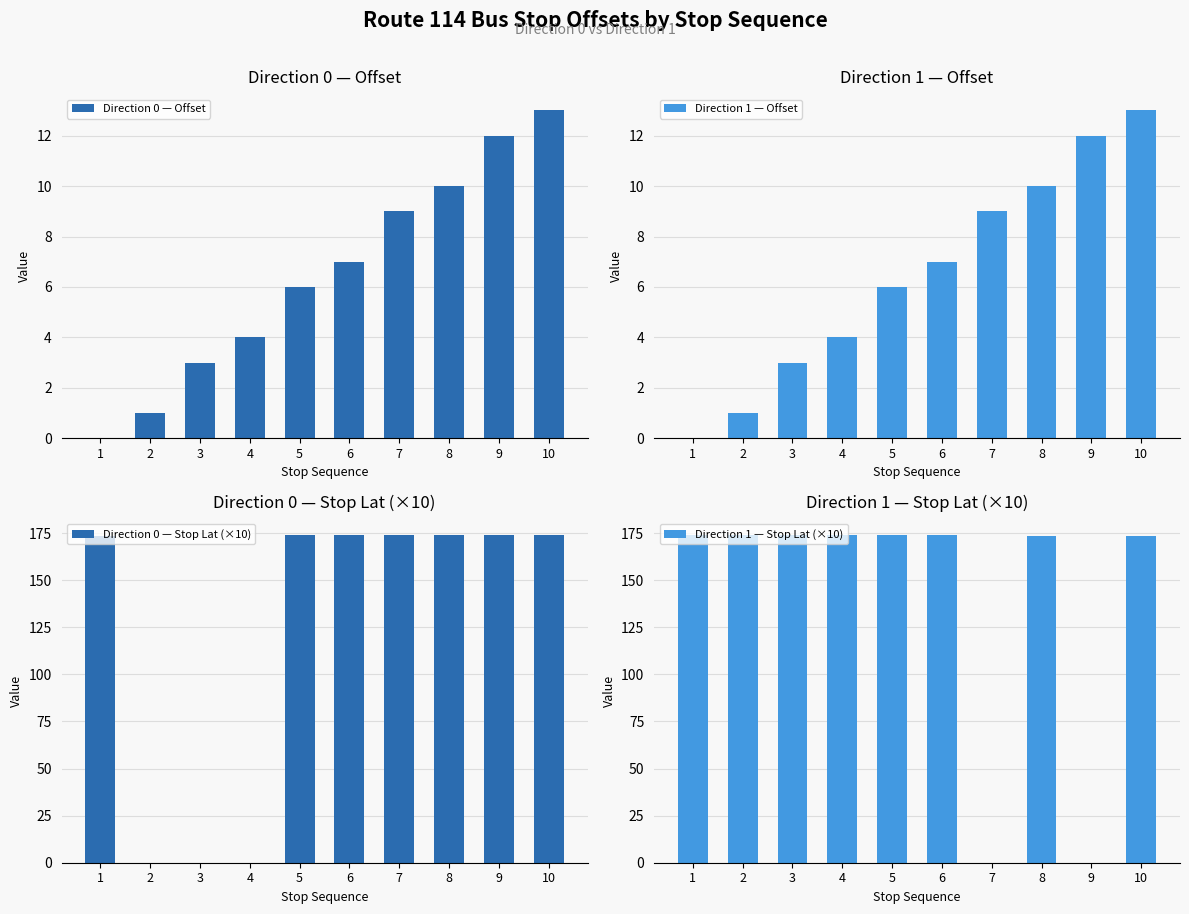

At how many categories does at least one series exceed 145?

10